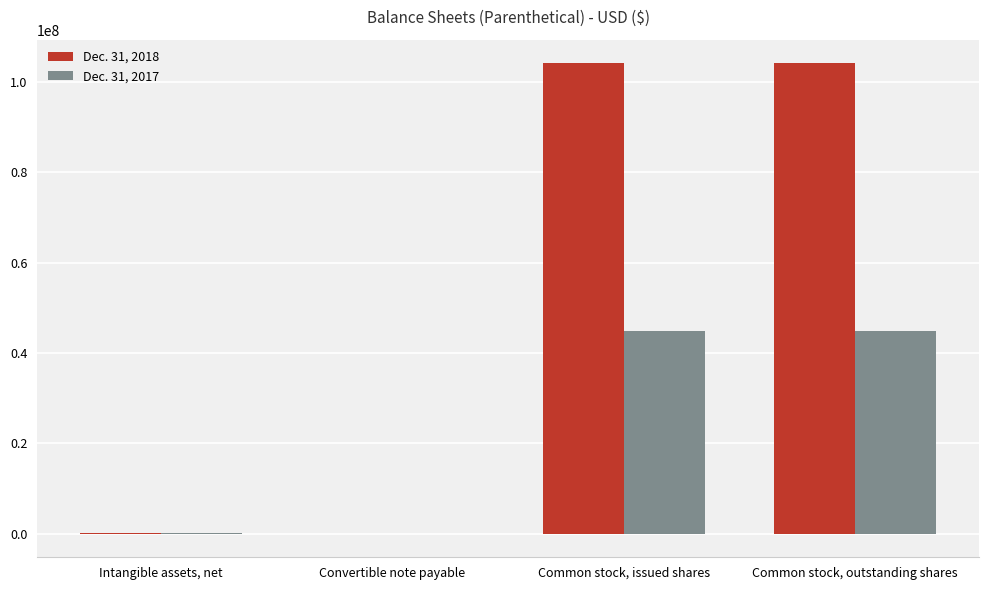

Is the value of Dec. 31, 2018 at Convertible note payable greater than the value of Dec. 31, 2017 at Common stock, issued shares?

No